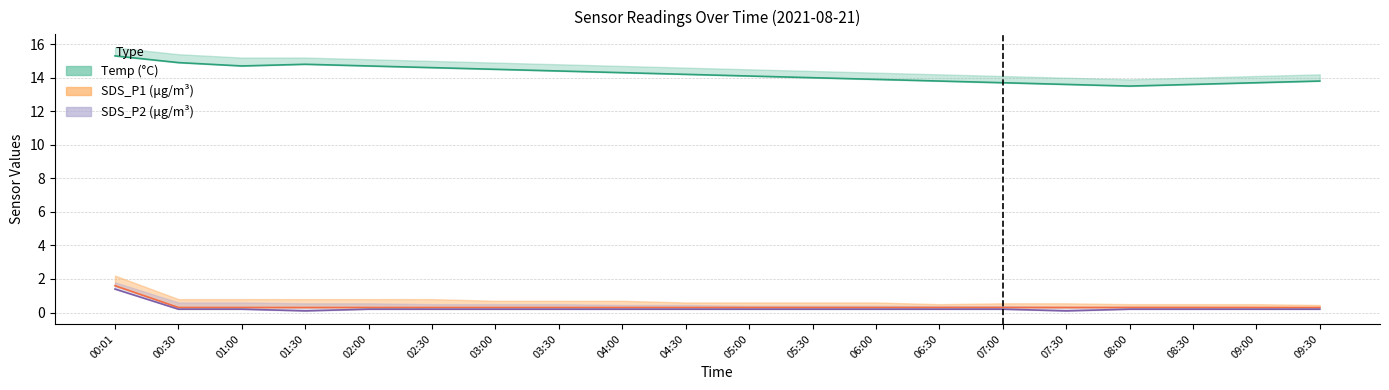

Which series has the widest spread of values?

Temp